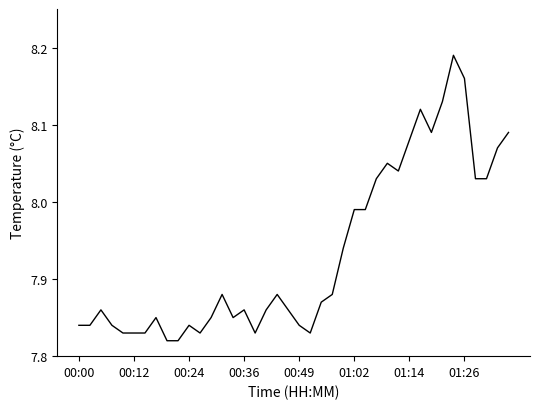

Does the chart have visible grid lines?

No